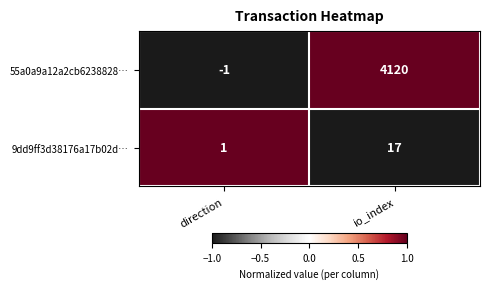

The 9dd9ff3d38176a17b02d… series shows 1 at direction. True or false?

True